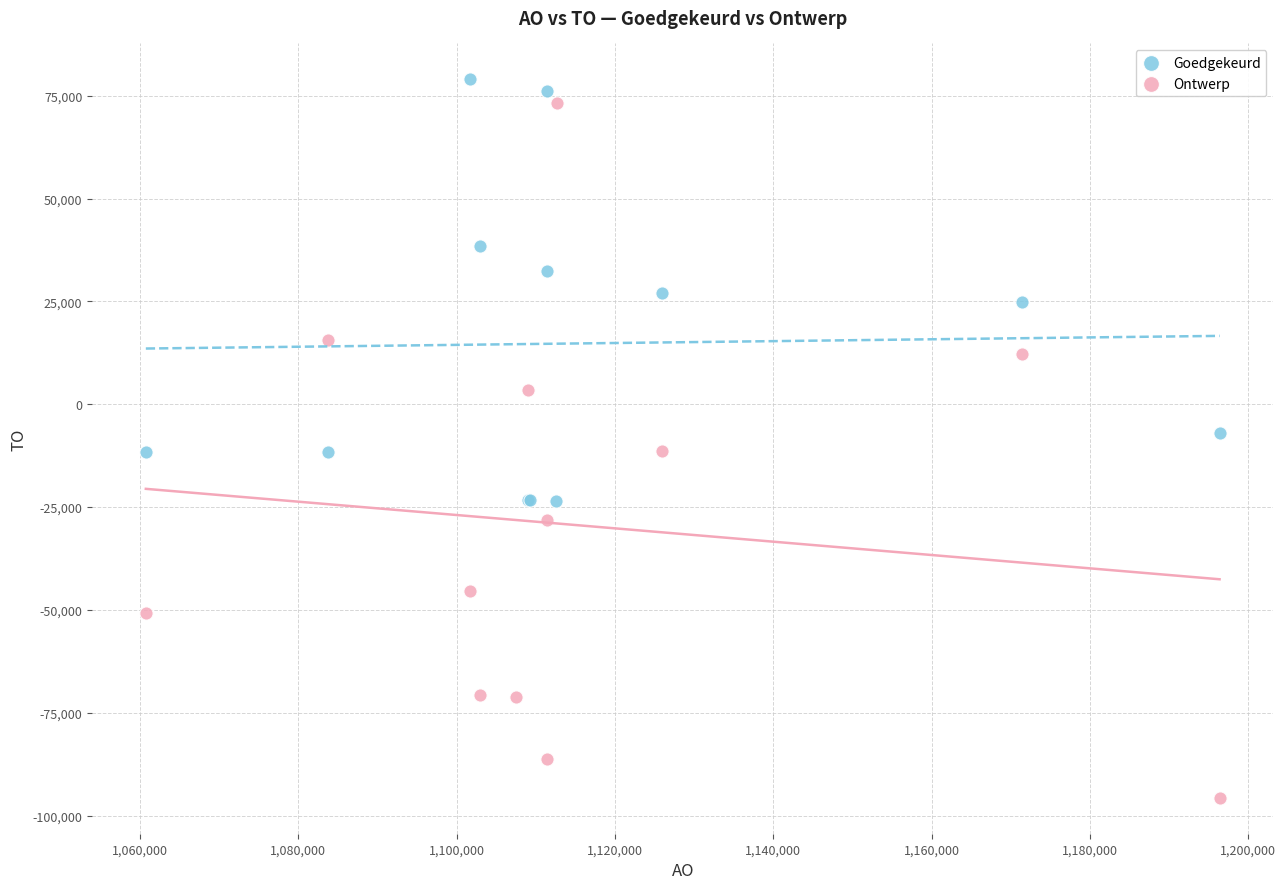

Which series has the largest Y range (max minus min)?

Ontwerp